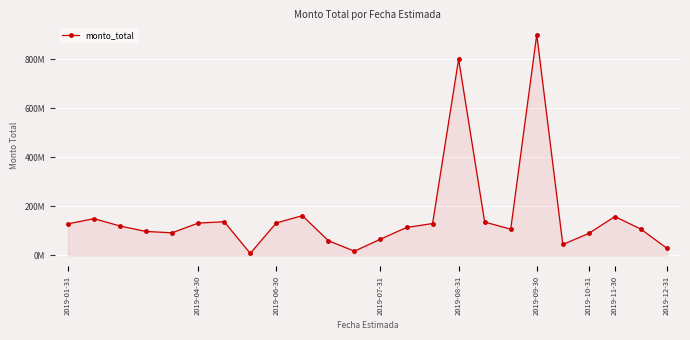

How many lines are shown in the chart?

1